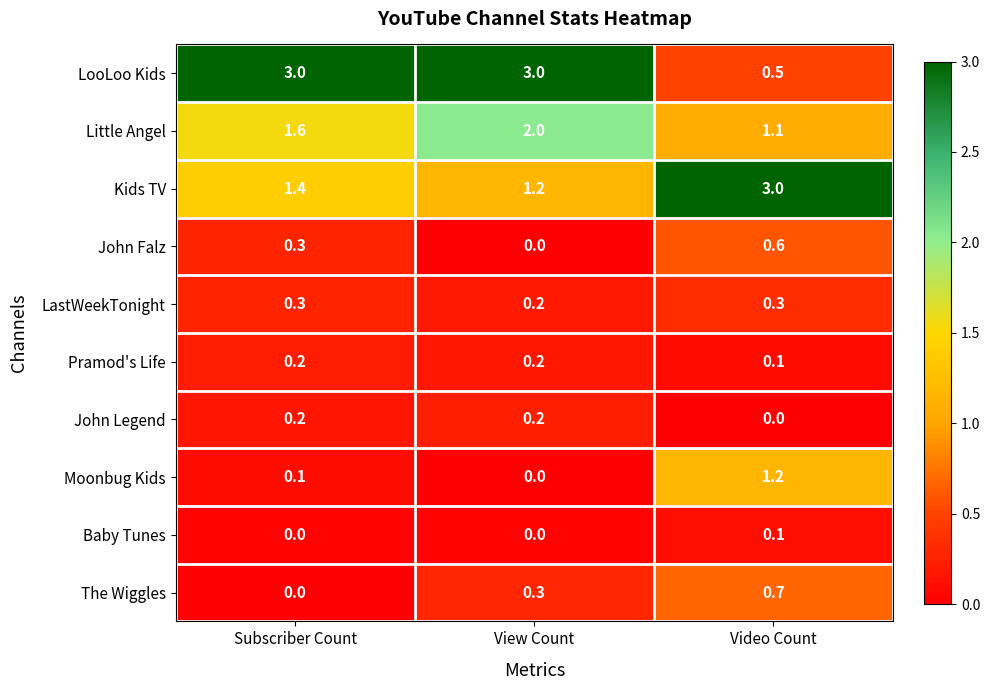

The The Wiggles series shows 0.0 at Subscriber Count. True or false?

True